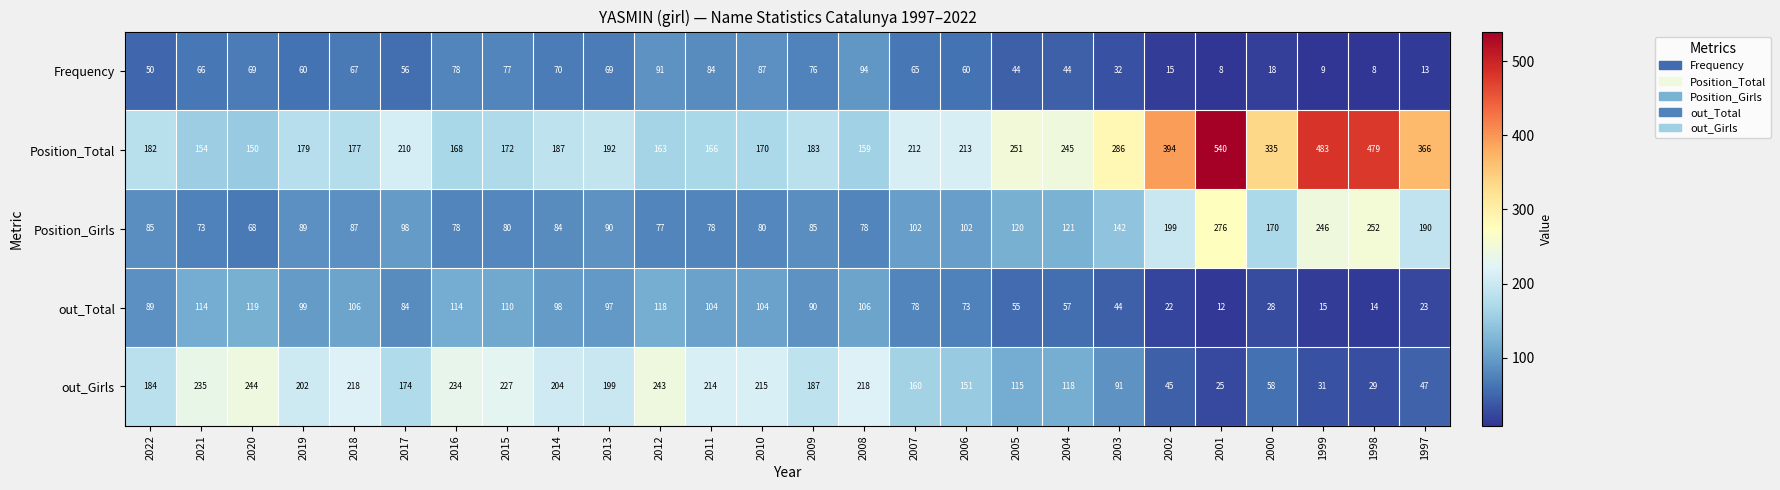

What is the minimum value for Position_Girls?

68